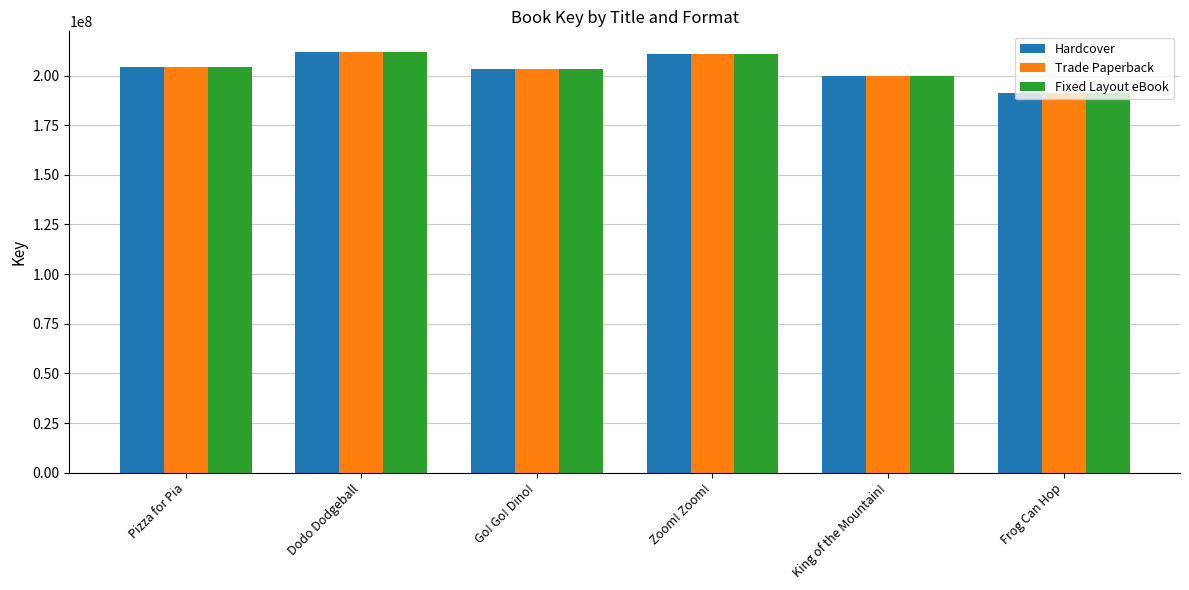

Which category has the lowest value in the Fixed Layout eBook series?

Frog Can Hop